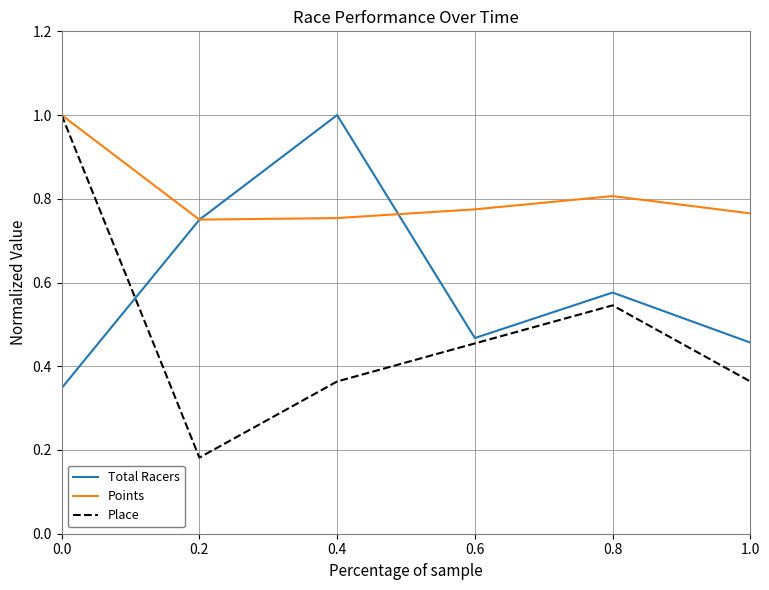

Which series has the largest range (max minus min)?

Place